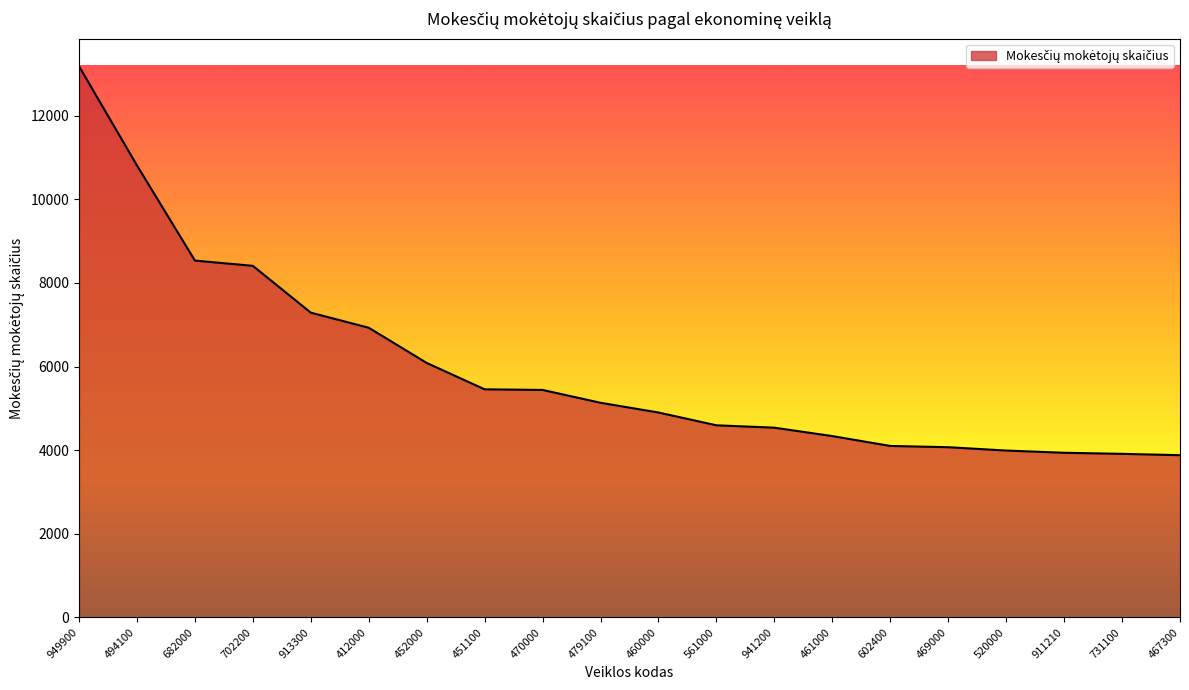

What value does the data have at 479100, to the nearest 10?

5130